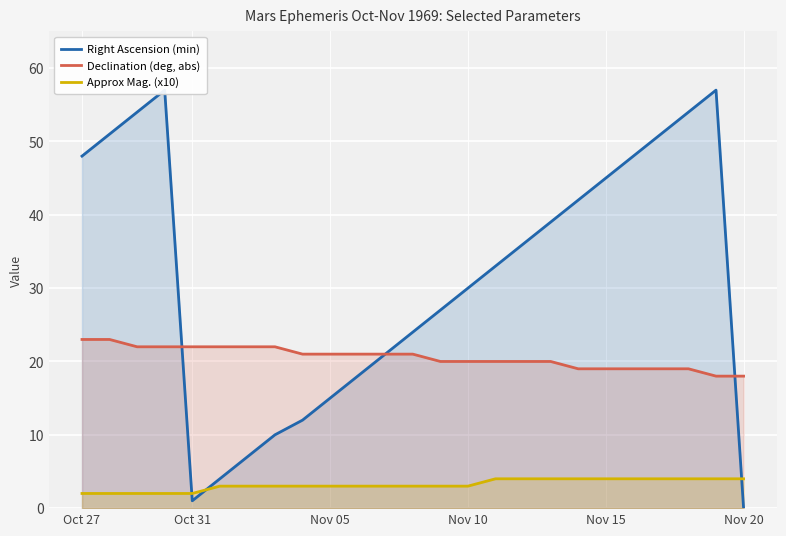

True or false: Approx Mag. (x10) and Declination (deg, abs) intersect in this chart.

False